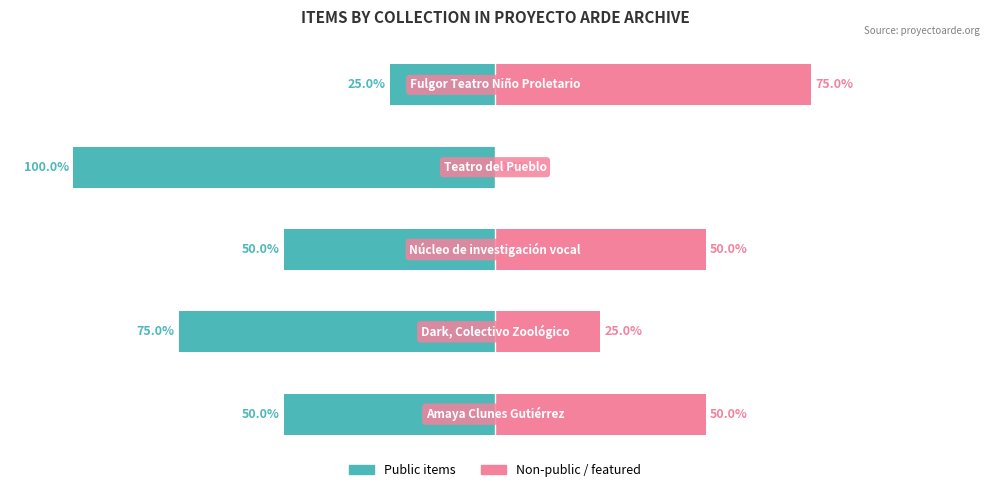

Read the Public items value at 0, to the nearest 5.

-50